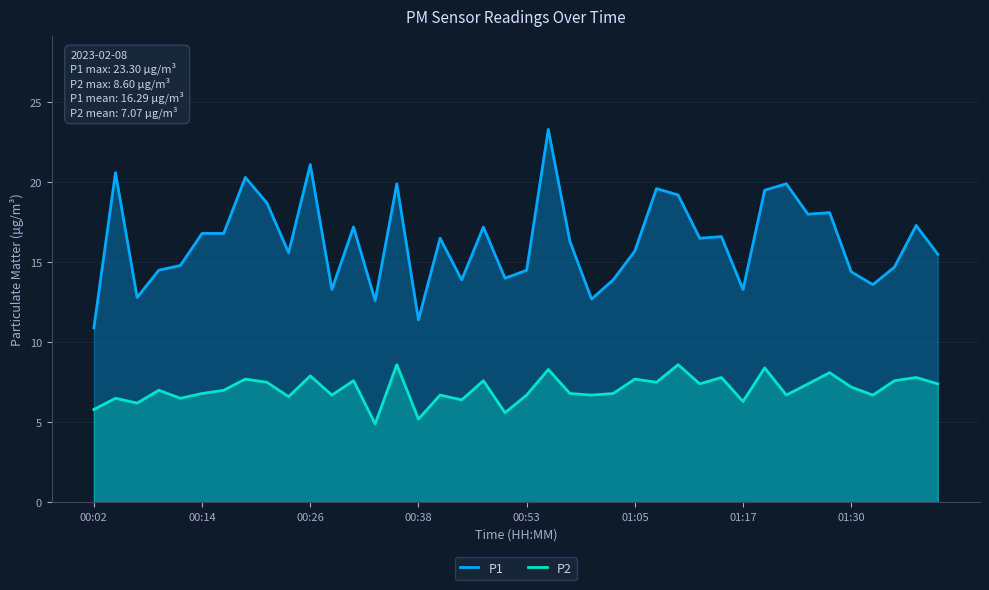

Where is P2 nearest to the value 6?

00:02